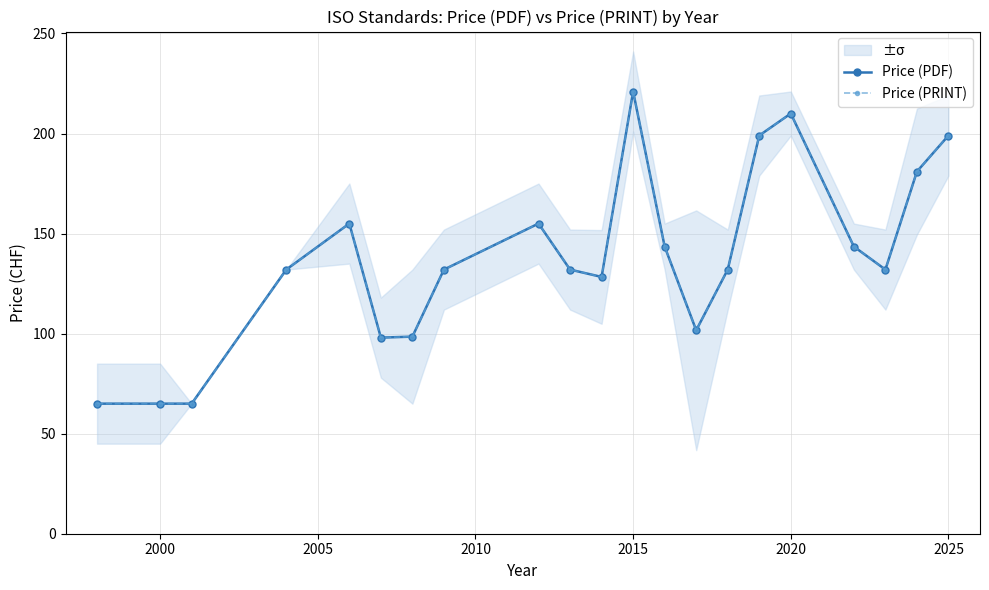

Reading left to right, what are all the values shown in this chart?

Price (PDF): 65.0	65.0	65.0	132.0	155.0	98.0	98.5	132.0	155.0	132.0	128.3	221.0	143.5	101.7	132.0	199.0	210.0	143.5	132.0	181.0	199.0
Price (PRINT): 65.0	65.0	65.0	132.0	155.0	98.0	98.5	132.0	155.0	132.0	128.3	221.0	143.5	101.7	132.0	199.0	210.0	143.5	132.0	181.0	199.0